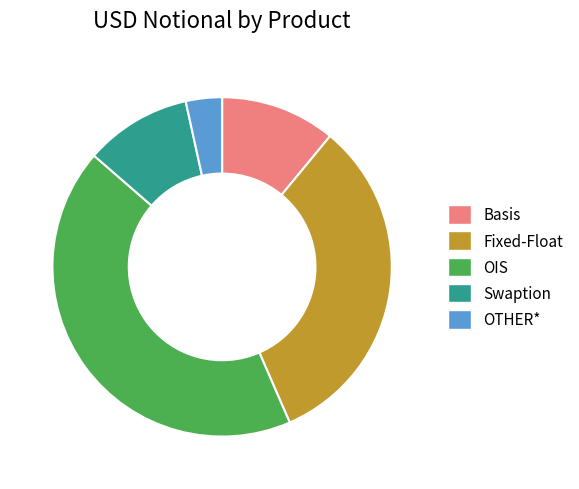

How many slices are in this pie chart?

5